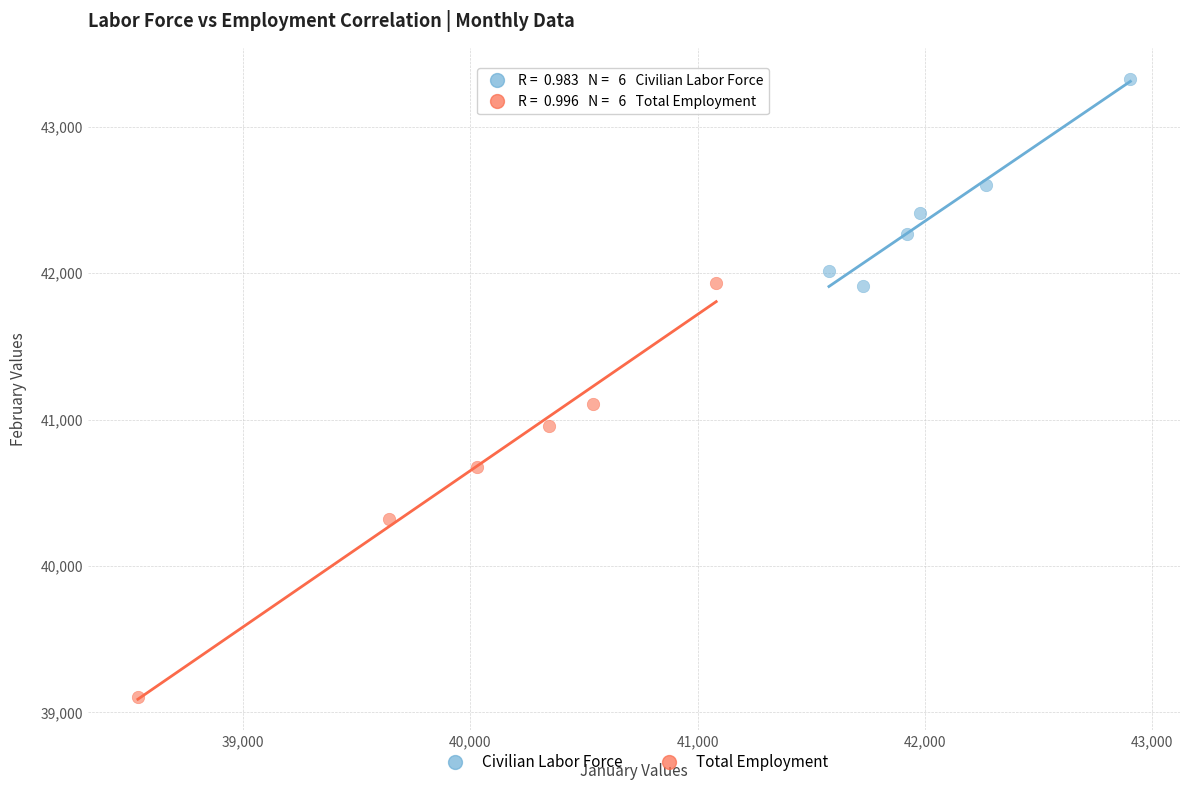

Which series reaches the minimum Y coordinate?

Total Employment